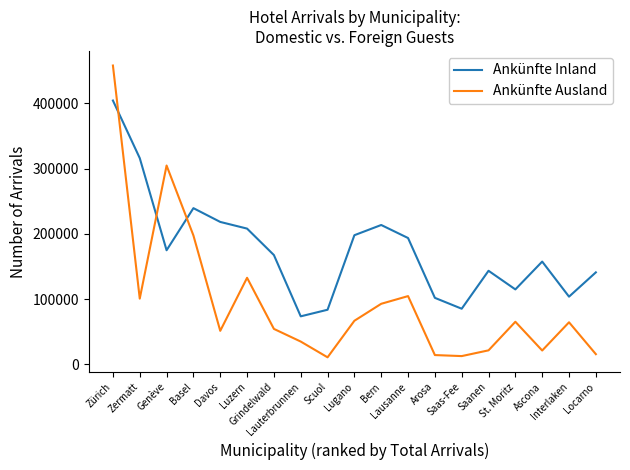

What is the highest value of the Ankünfte Ausland series?

458048